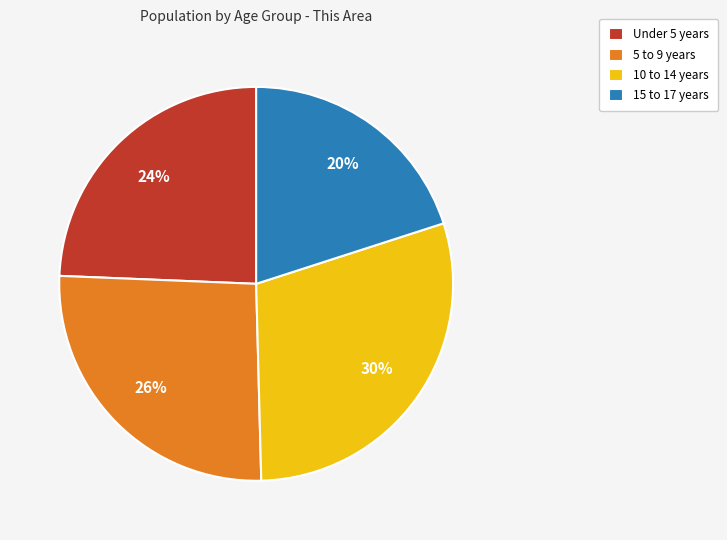

How many slices are in this pie chart?

4